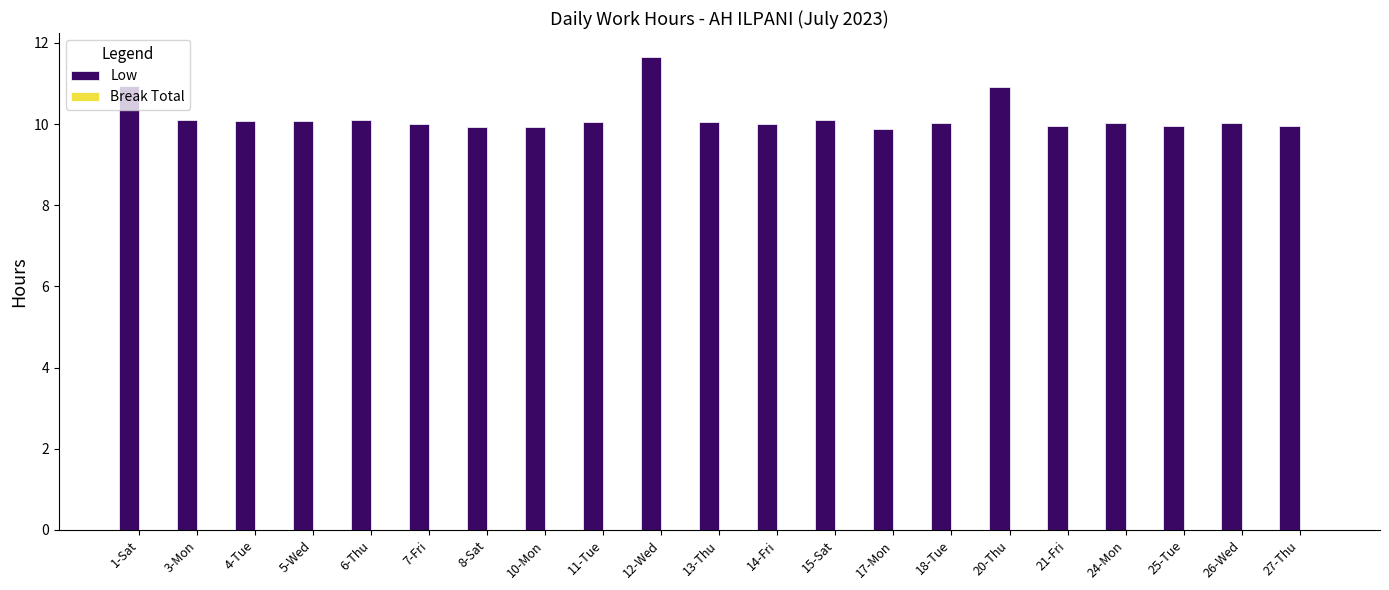

What is the difference between the maximum and minimum values?

1.8